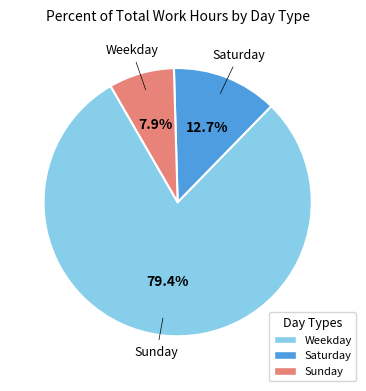

Does any single category account for the majority?

Yes